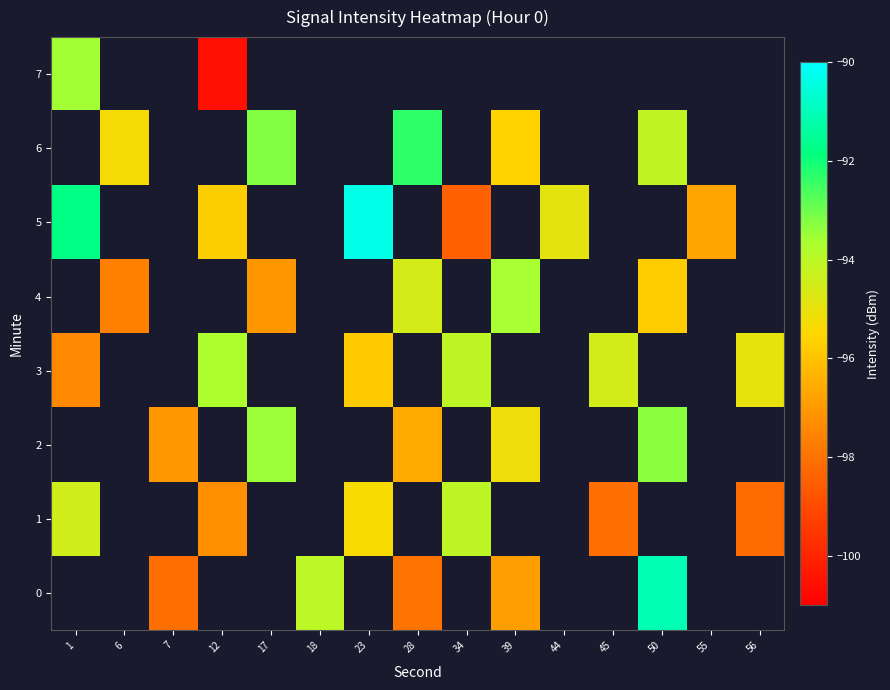

How many values in the 0 series are below -97?

2